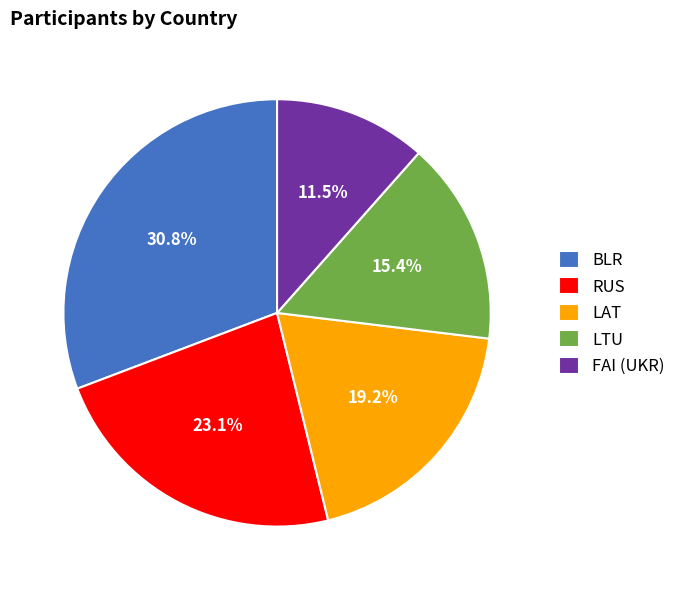

What is the smallest slice in the pie chart?

FAI (UKR)